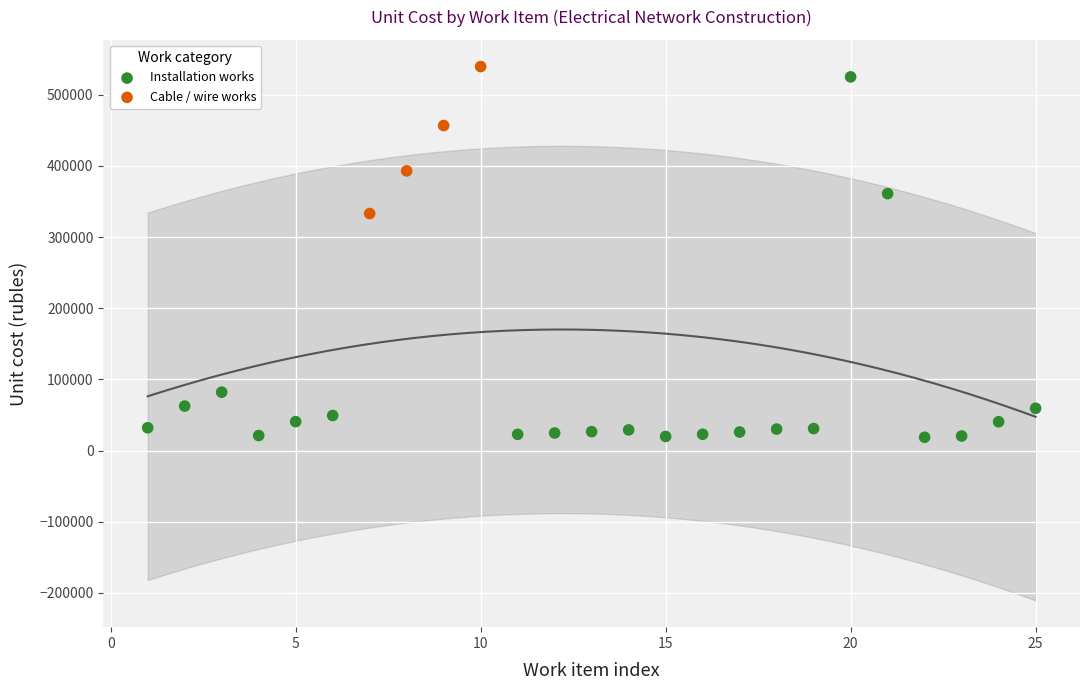

Which series has the largest Y range (max minus min)?

Installation works